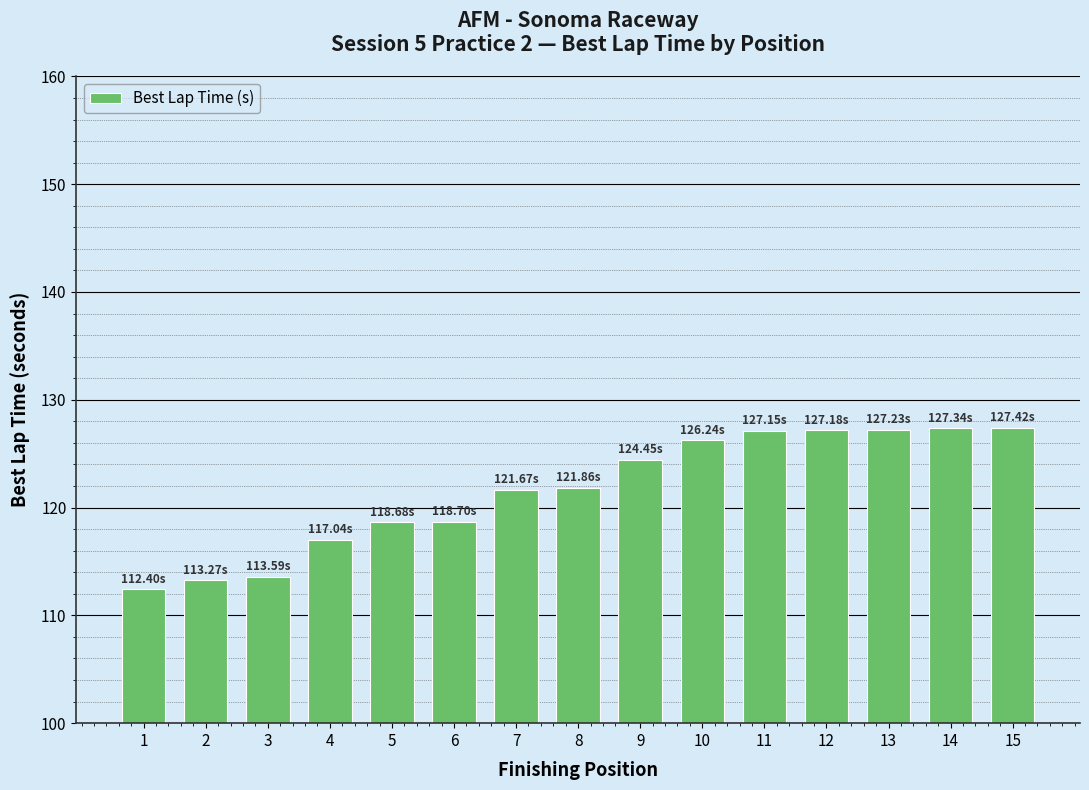

Approximately how many times larger is the value at 9 compared to 3?

1.1